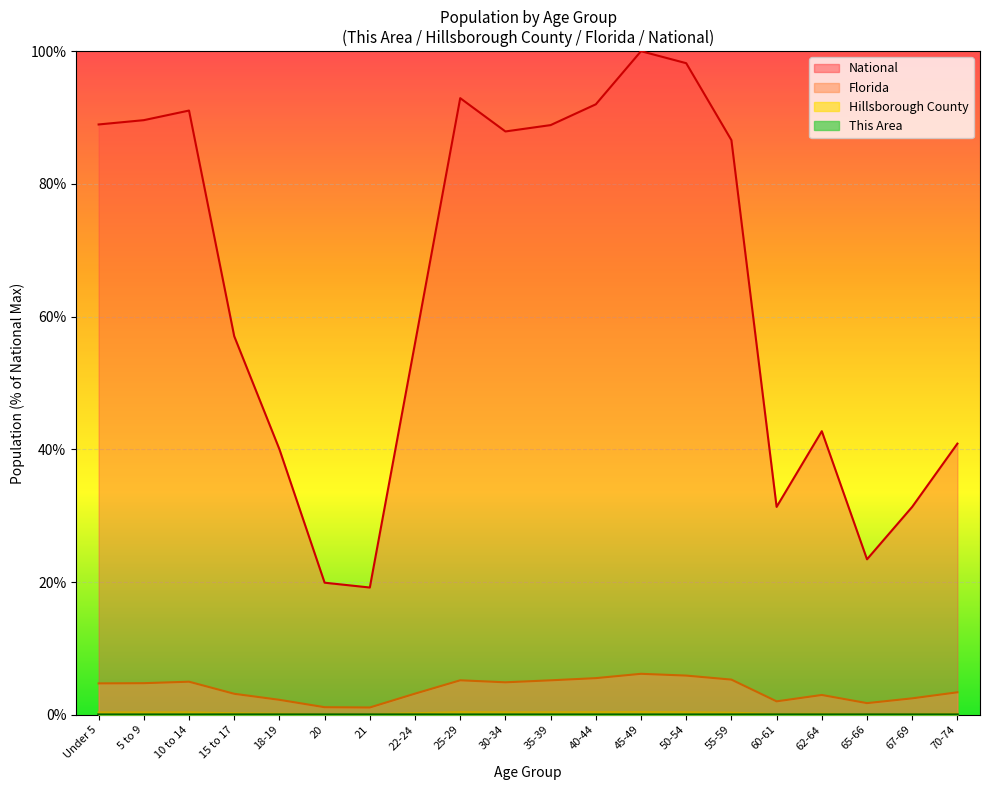

How many series are shown in this chart?

4